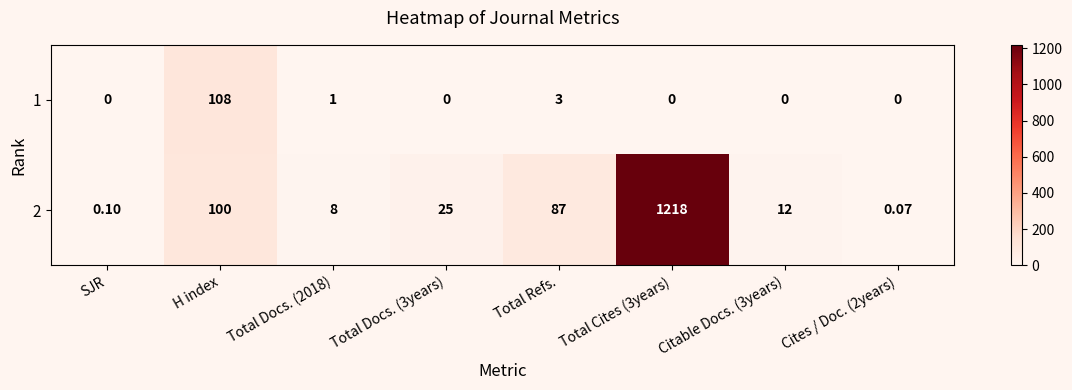

How many data points does each series have?

8